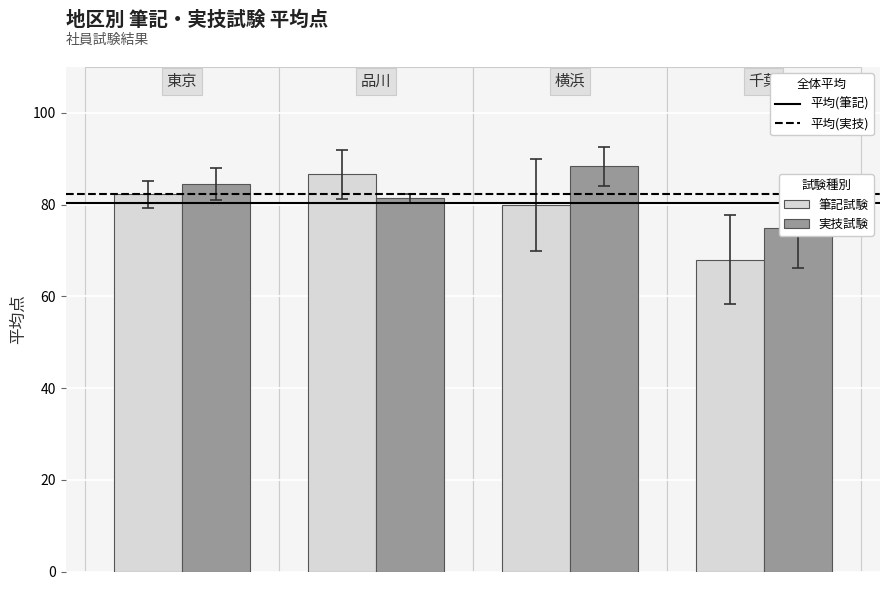

What is the difference between the maximum and minimum values in the 実技試験 series?

13.3